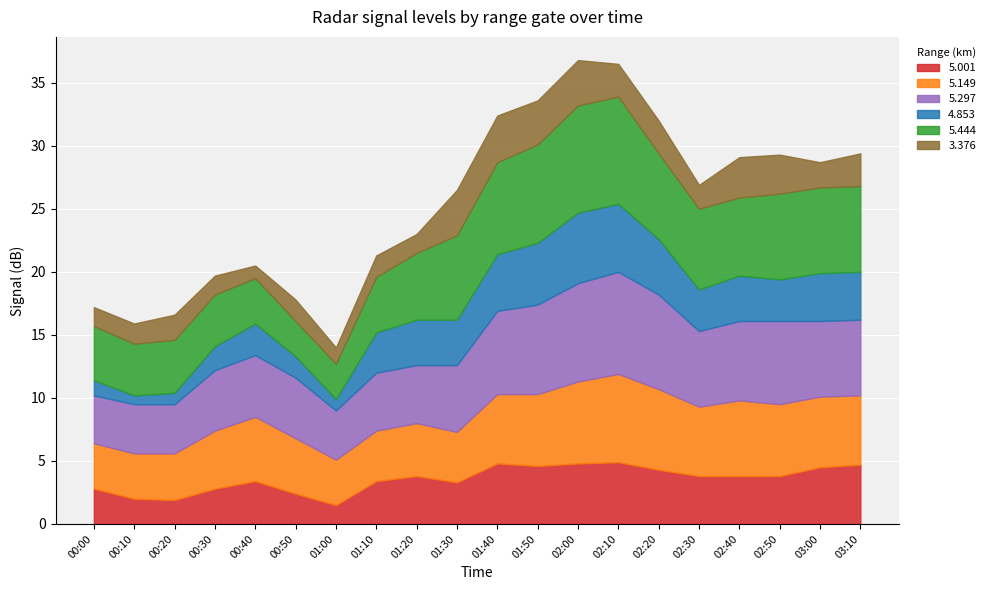

What is the label of the 16th point from the left?

02:30